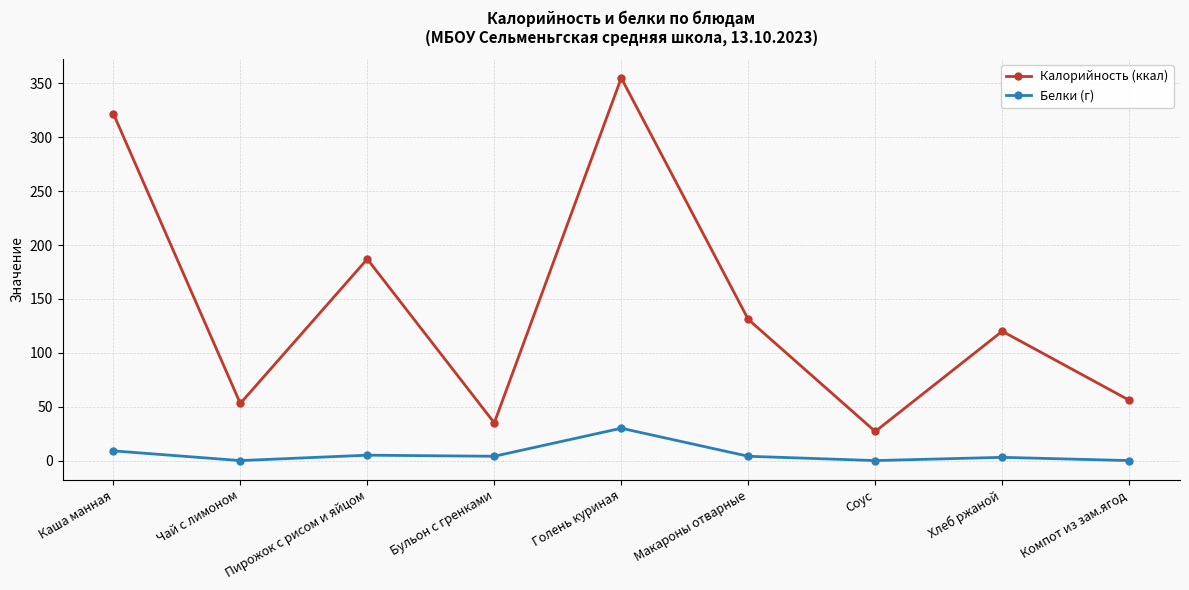

What is the label of the 2nd point from the left?

Чай с лимоном